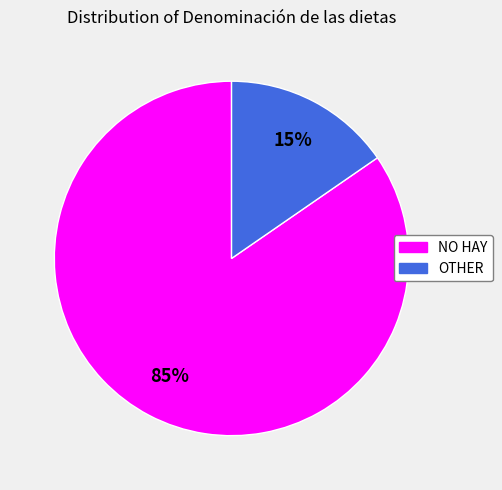

Do NO HAY and OTHER together represent more than half of the pie?

Yes